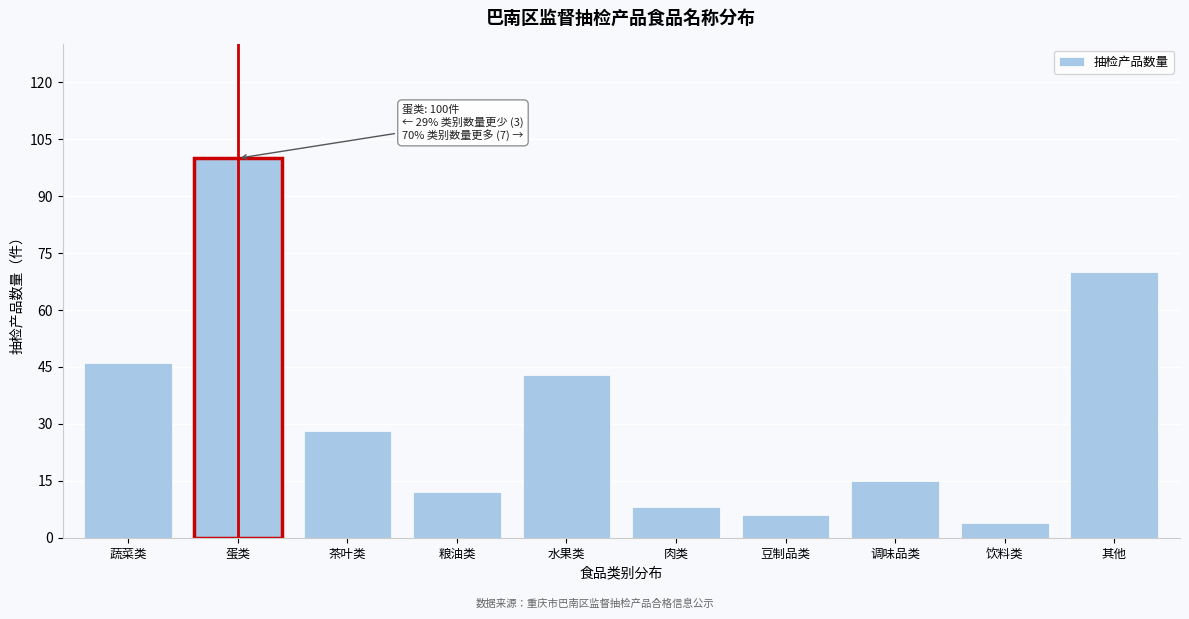

Reading left to right, what are all the values shown in this chart?

46	100	28	12	43	8	6	15	4	70